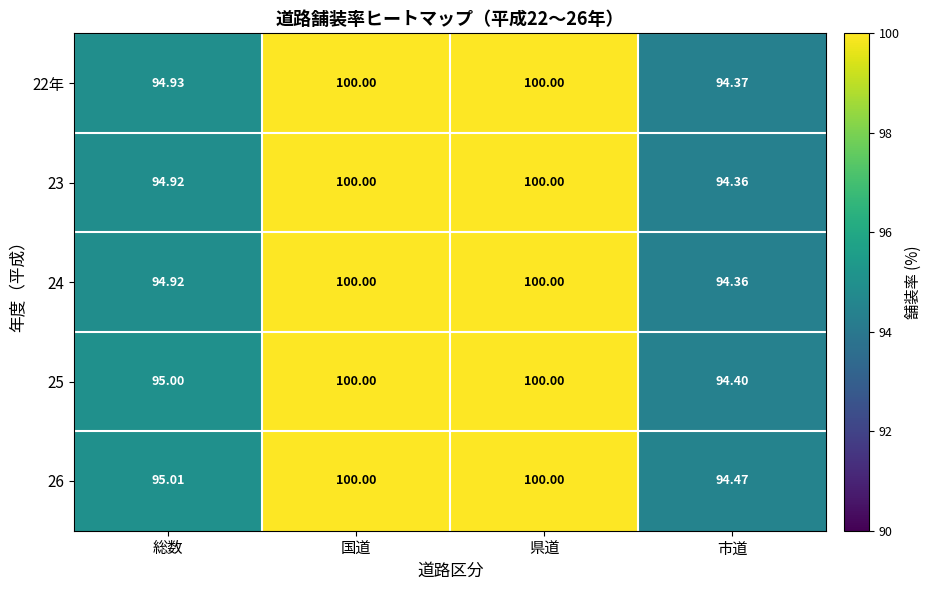

Is the value of 24 at 県道 greater than the value of 25 at 総数?

Yes